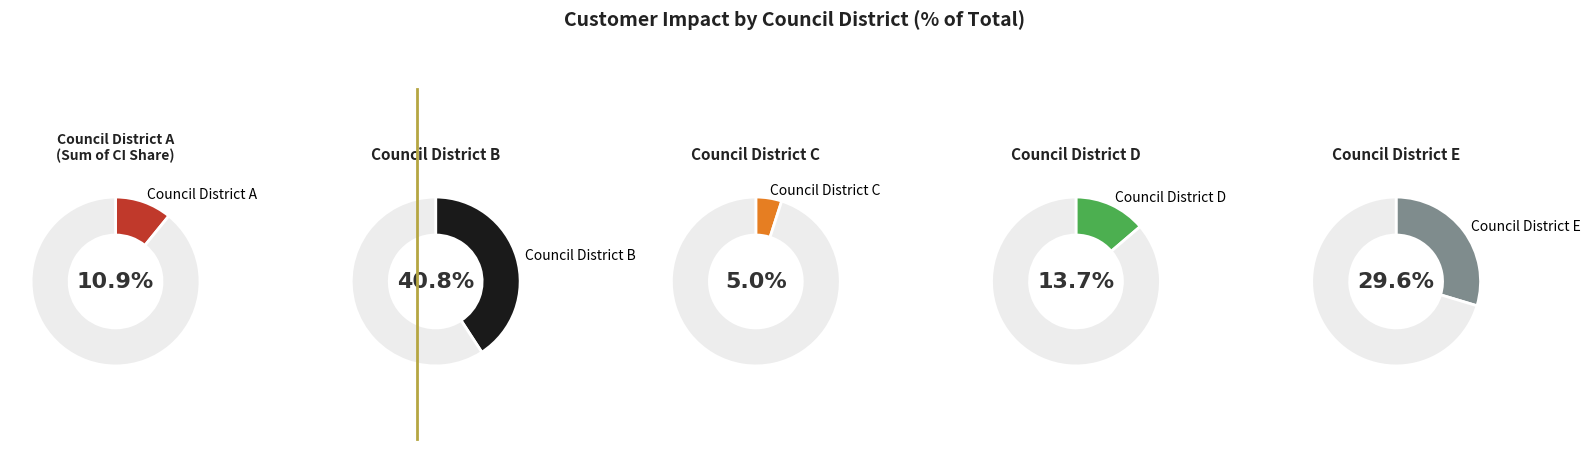

To the nearest percent, what portion does Council District C represent?

5%